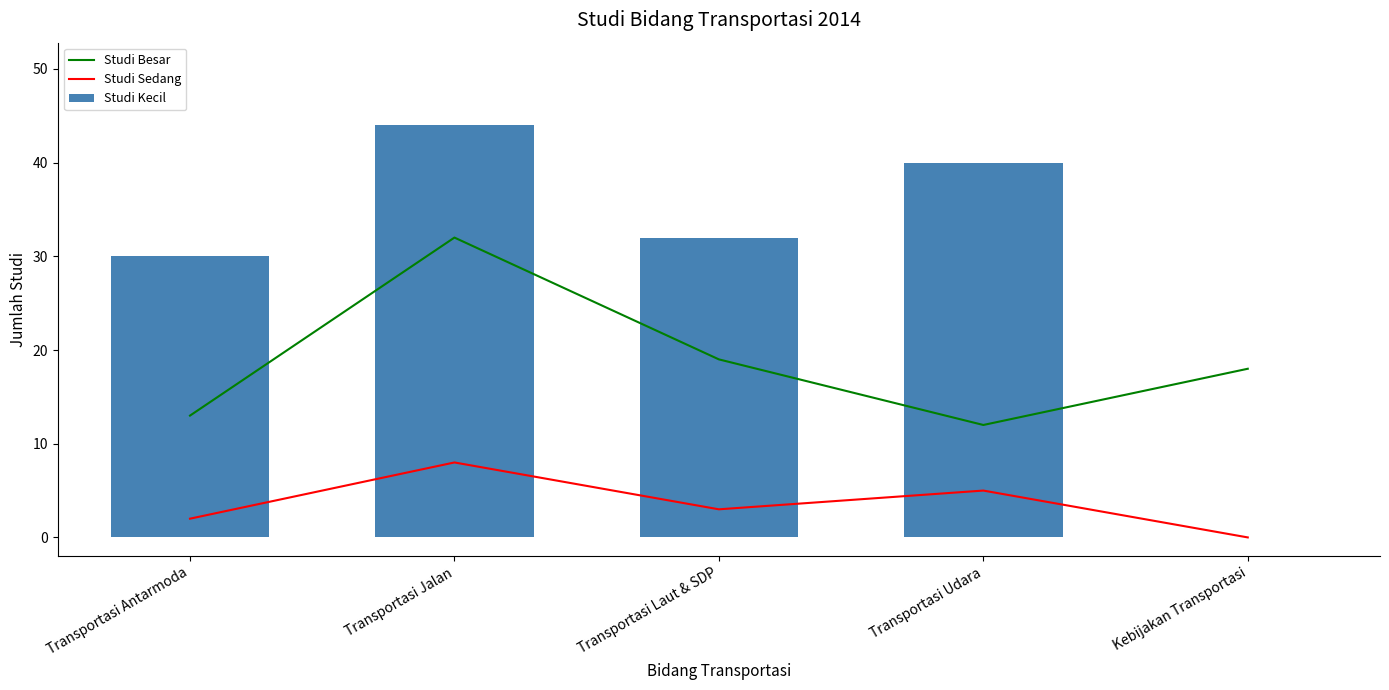

Rank the series by their maximum value, from highest to lowest.

Studi Kecil, Studi Besar, Studi Sedang